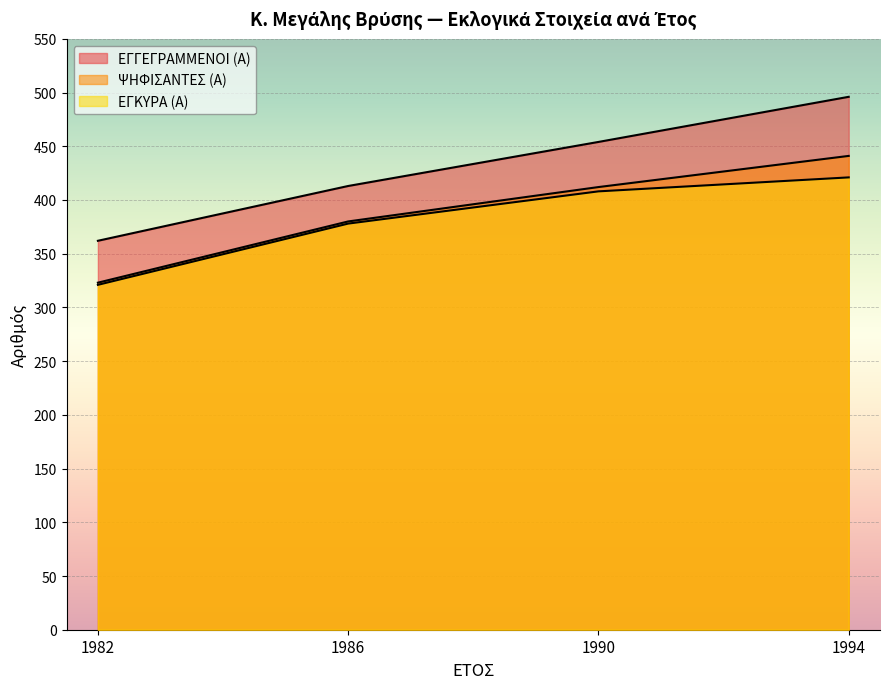

What is the value of the ΨΗΦΙΣΑΝΤΕΣ (Α) point at the 3rd from the left?

412